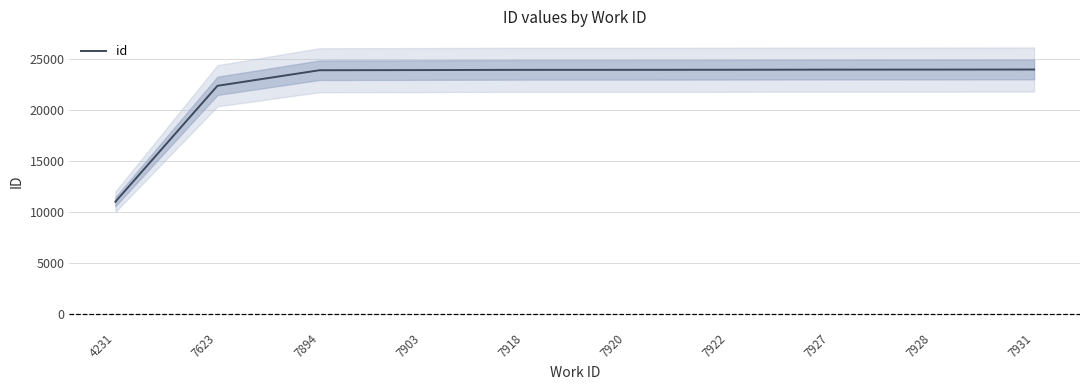

What is the value of the 4th point from the left?

23887